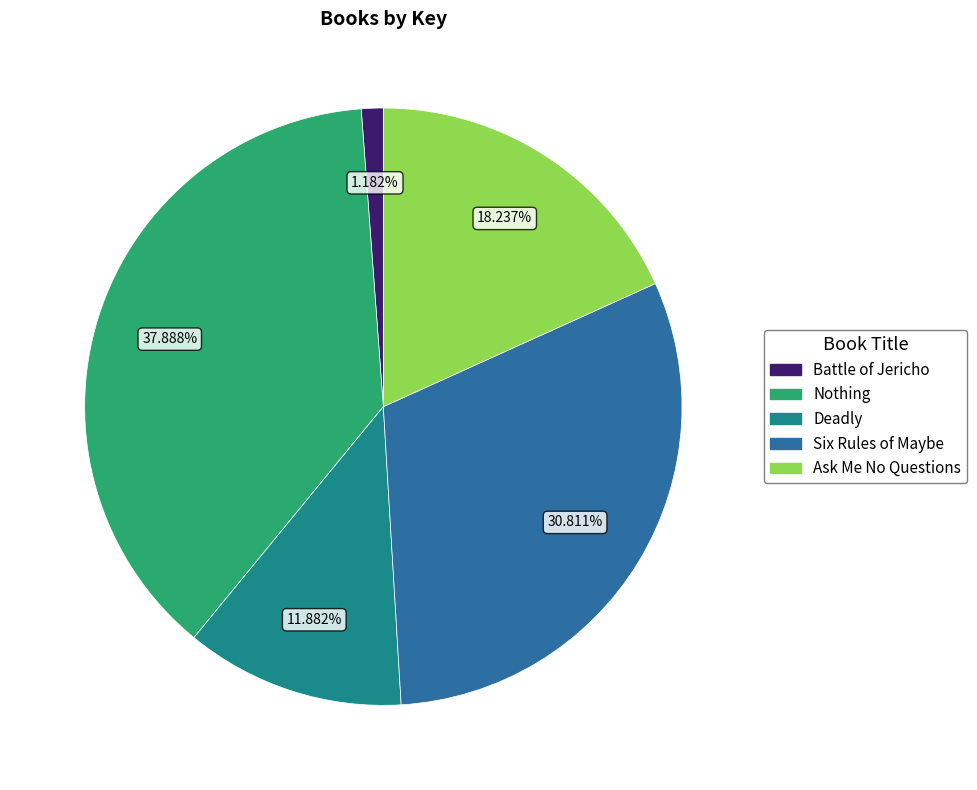

Does Nothing account for over 50% of the chart?

No